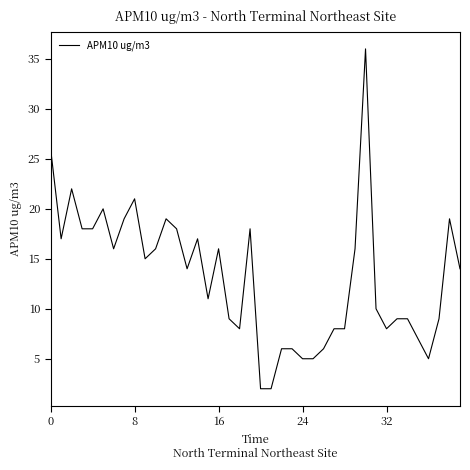

What is the difference between the maximum and minimum values?

34